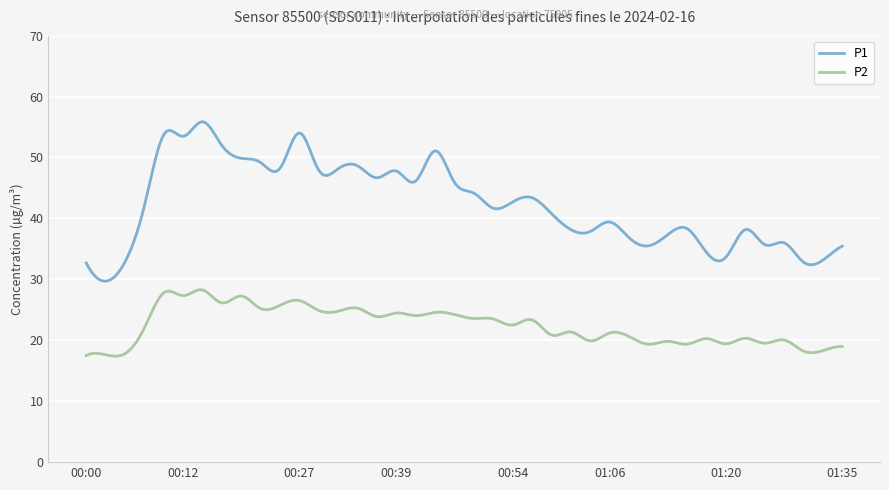

Does the chart have visible grid lines?

Yes